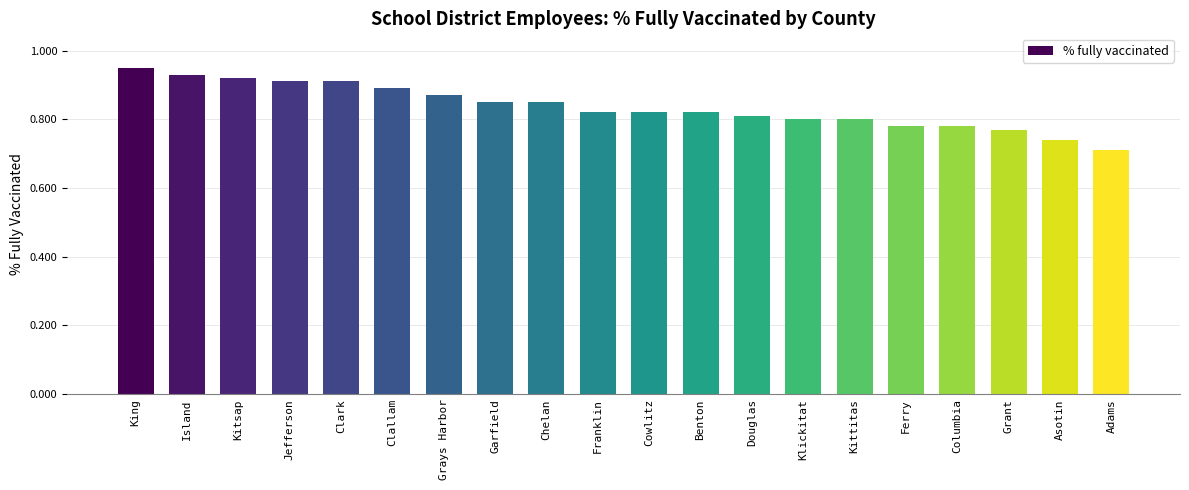

What is the difference between the second highest and second lowest values?

0.2